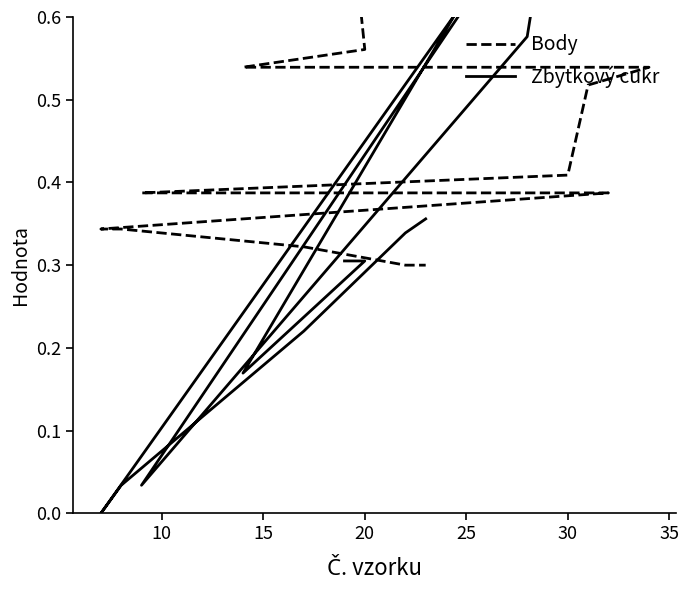

Which series ends up on top after the final intersection of Body and Zbytkový cukr?

Zbytkový cukr